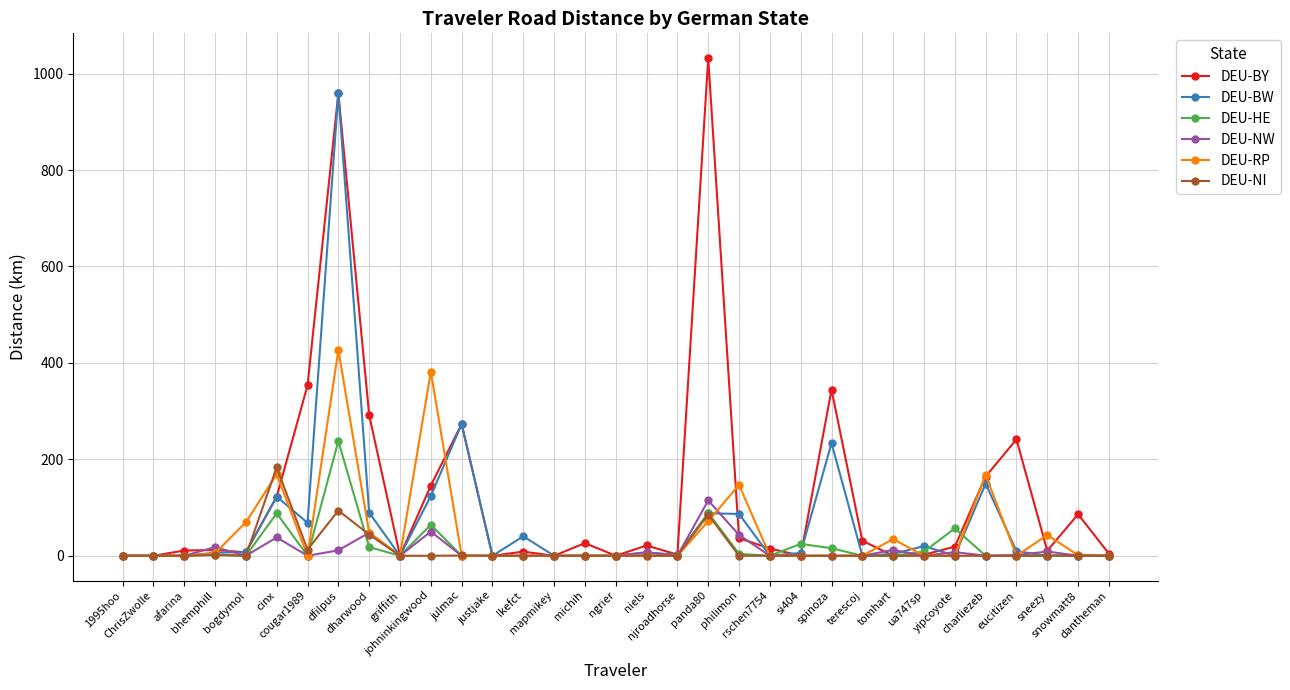

What is the greatest value displayed?

1031.9